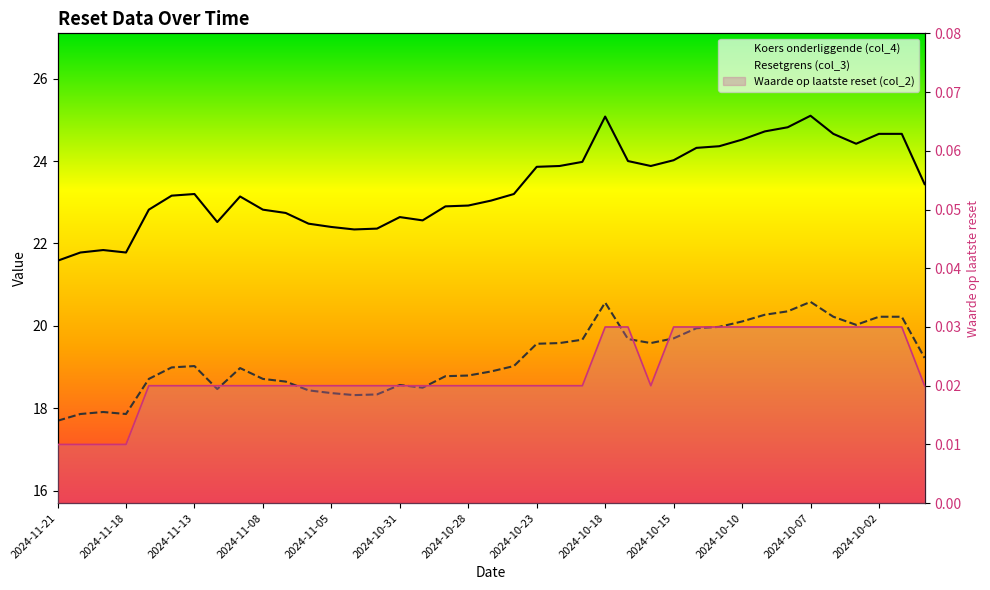

True or false: Waarde op laatste reset (col_2) has a value of 0.0 at 34.

True